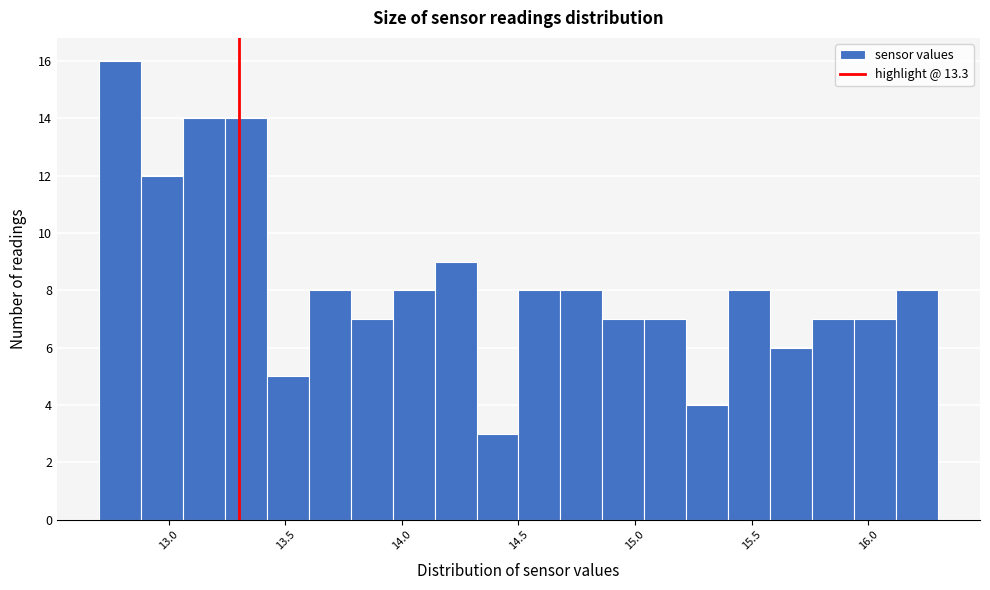

Around what value on the x-axis is the tallest bar? Give the approximate position of its centre, as read against the axis.

12.80